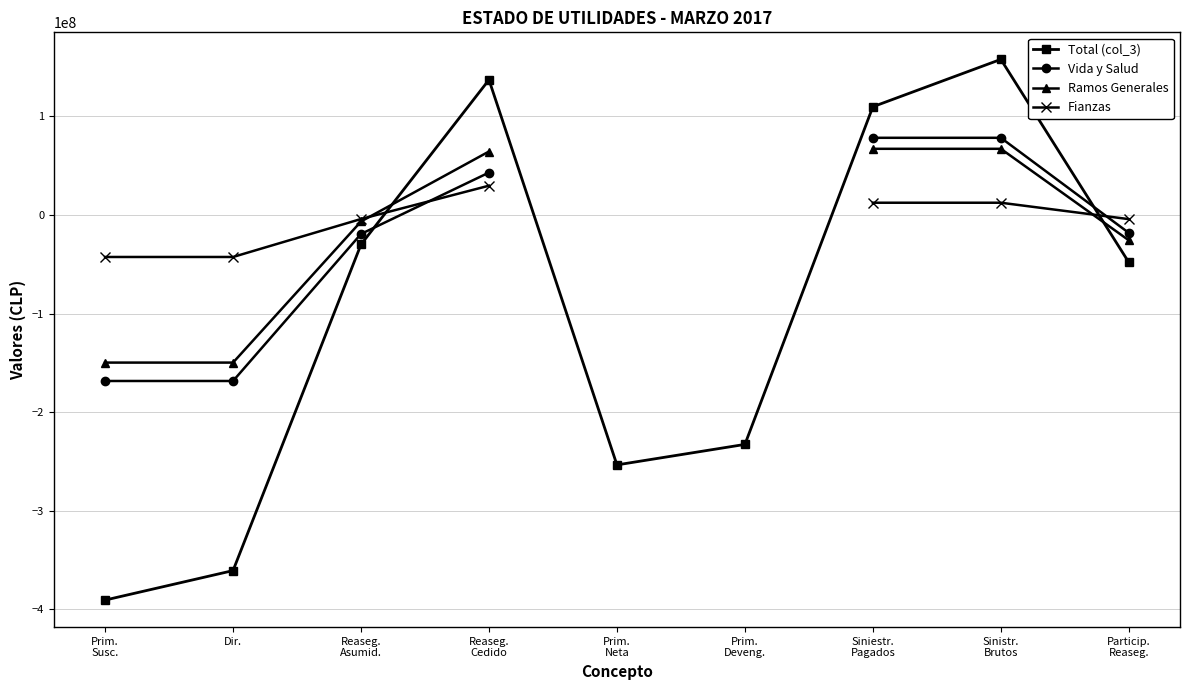

The value of Fianzas at Prim.
Susc. is -42603636.4. True or false?

True